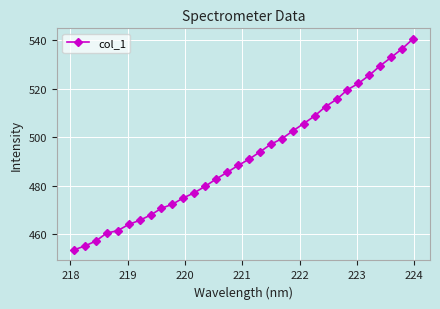

What is the value of the 2nd point from the left?

455.1